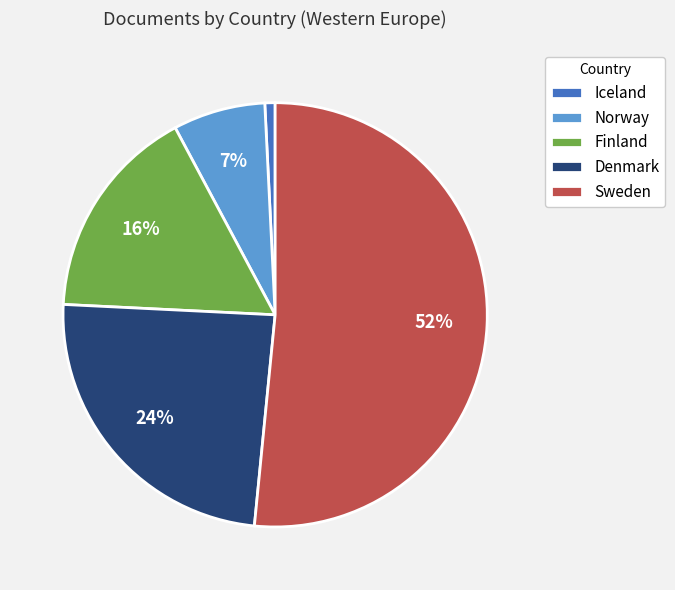

Which category accounts for the majority?

Sweden